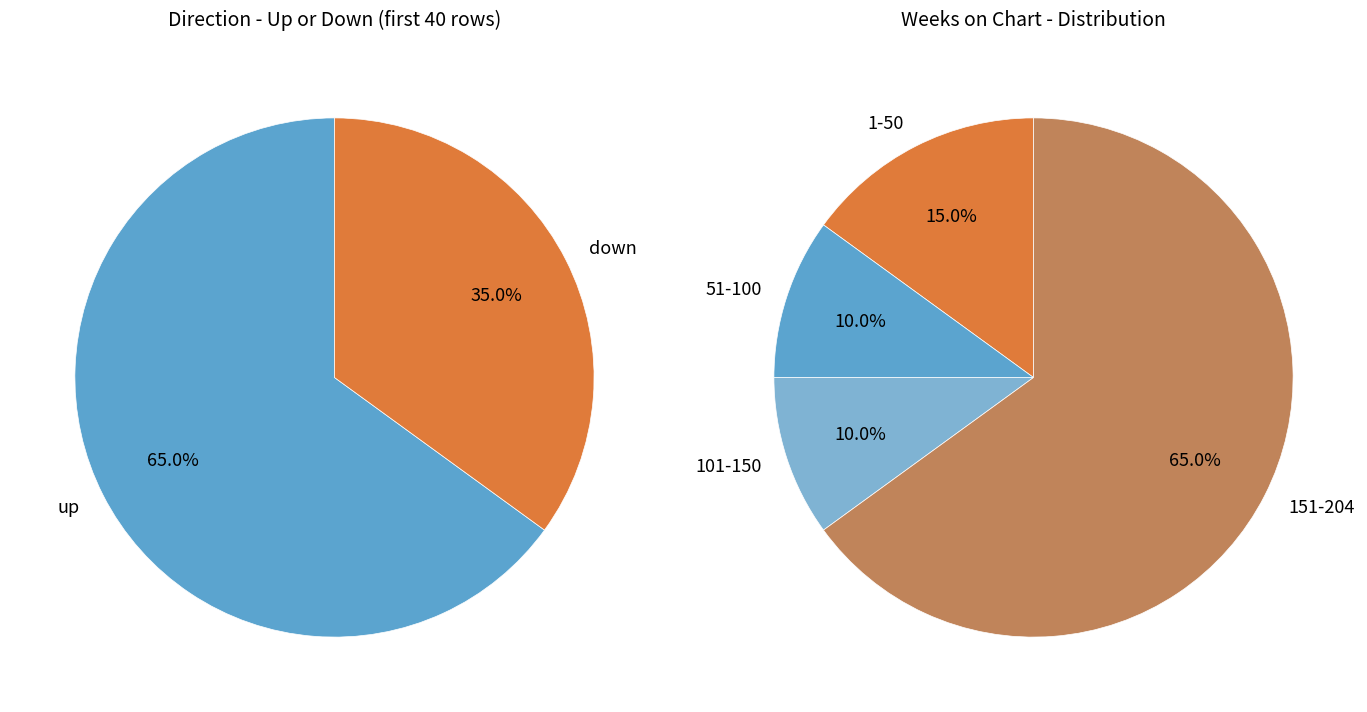

To the nearest percent, what is the average slice percentage?

50%